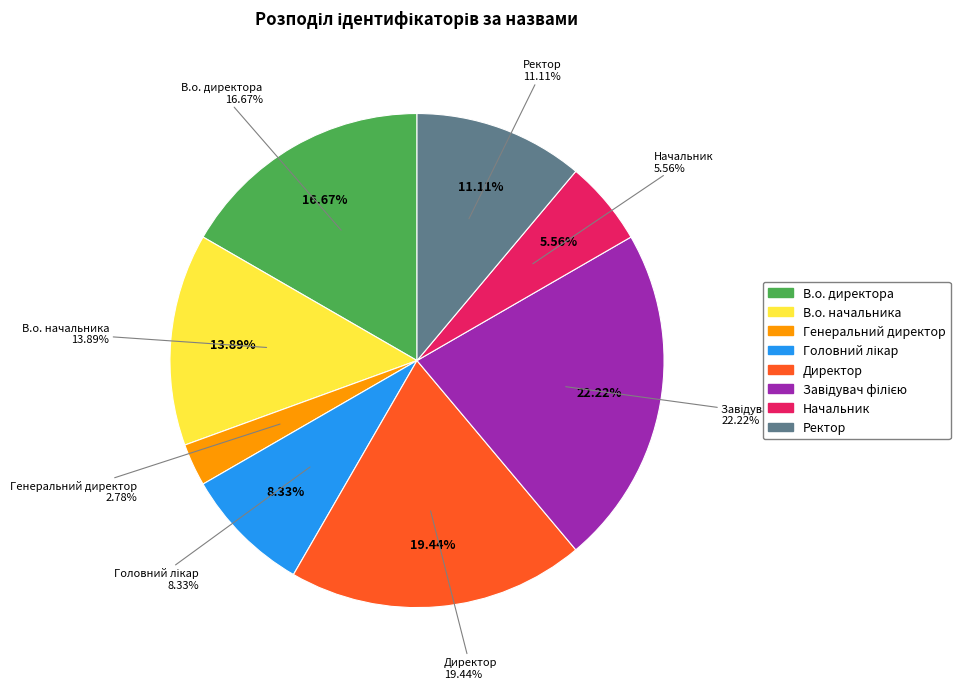

To the nearest percent, what is the average slice percentage?

12%